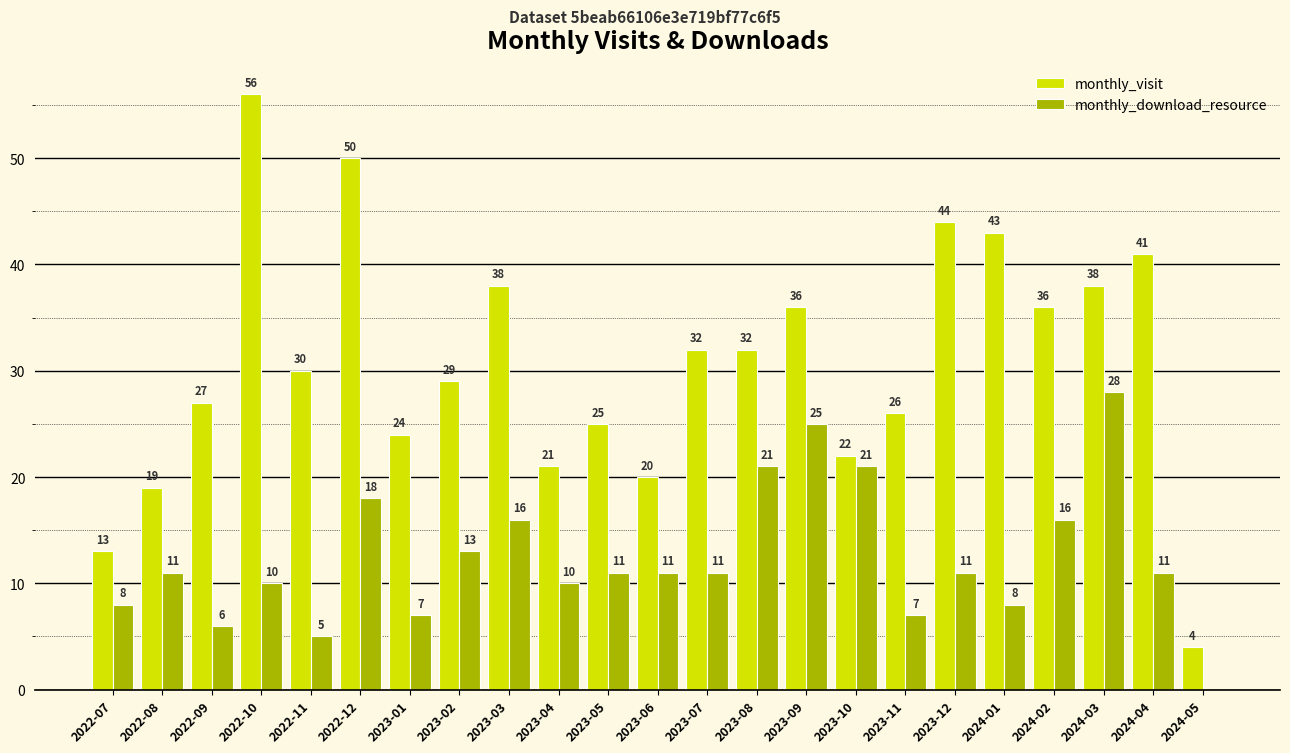

The value of monthly_download_resource at 2022-10 is 15. True or false?

False